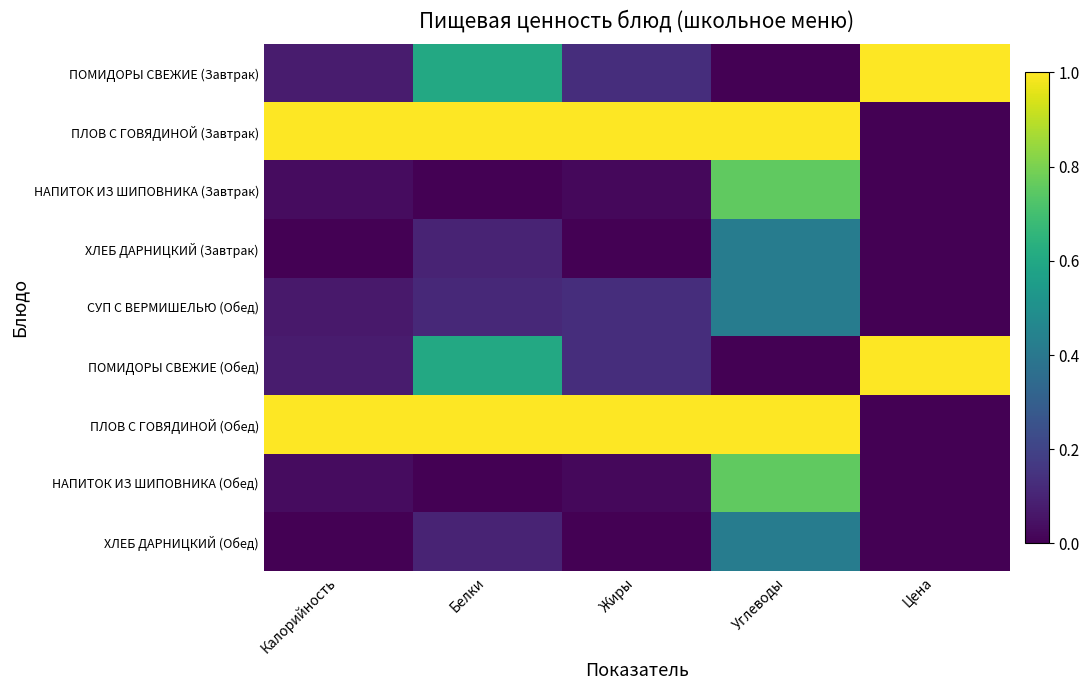

Reading right to left, transcribe all the data shown in this chart.

ПОМИДОРЫ СВЕЖИЕ (Завтрак): Цена=1.0	Углеводы=0.0	Жиры=0.1	Белки=0.6	Калорийность=0.1
ПЛОВ С ГОВЯДИНОЙ (Завтрак): Цена=0.0	Углеводы=1.0	Жиры=1.0	Белки=1.0	Калорийность=1.0
НАПИТОК ИЗ ШИПОВНИКА (Завтрак): Цена=0.0	Углеводы=0.8	Жиры=0.0	Белки=0.0	Калорийность=0.0
ХЛЕБ ДАРНИЦКИЙ (Завтрак): Цена=0.0	Углеводы=0.4	Жиры=0.0	Белки=0.1	Калорийность=0.0
СУП С ВЕРМИШЕЛЬЮ (Обед): Цена=0.0	Углеводы=0.4	Жиры=0.1	Белки=0.1	Калорийность=0.1
ПОМИДОРЫ СВЕЖИЕ (Обед): Цена=1.0	Углеводы=0.0	Жиры=0.1	Белки=0.6	Калорийность=0.1
ПЛОВ С ГОВЯДИНОЙ (Обед): Цена=0.0	Углеводы=1.0	Жиры=1.0	Белки=1.0	Калорийность=1.0
НАПИТОК ИЗ ШИПОВНИКА (Обед): Цена=0.0	Углеводы=0.8	Жиры=0.0	Белки=0.0	Калорийность=0.0
ХЛЕБ ДАРНИЦКИЙ (Обед): Цена=0.0	Углеводы=0.4	Жиры=0.0	Белки=0.1	Калорийность=0.0